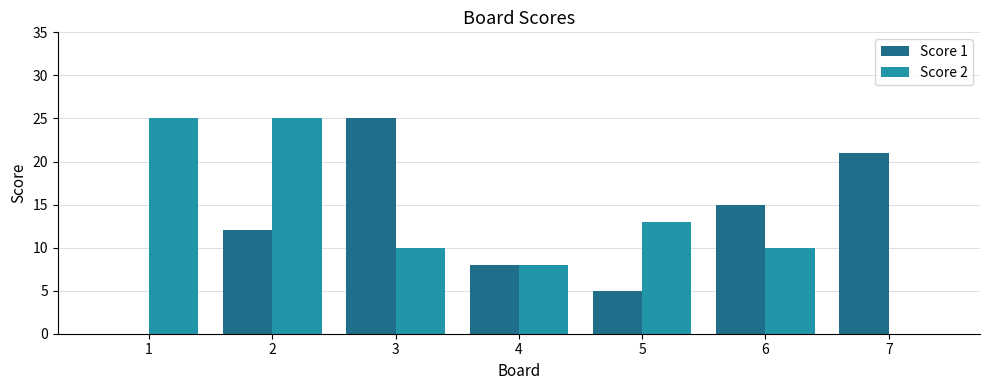

What is the total value across all series at 7?

21